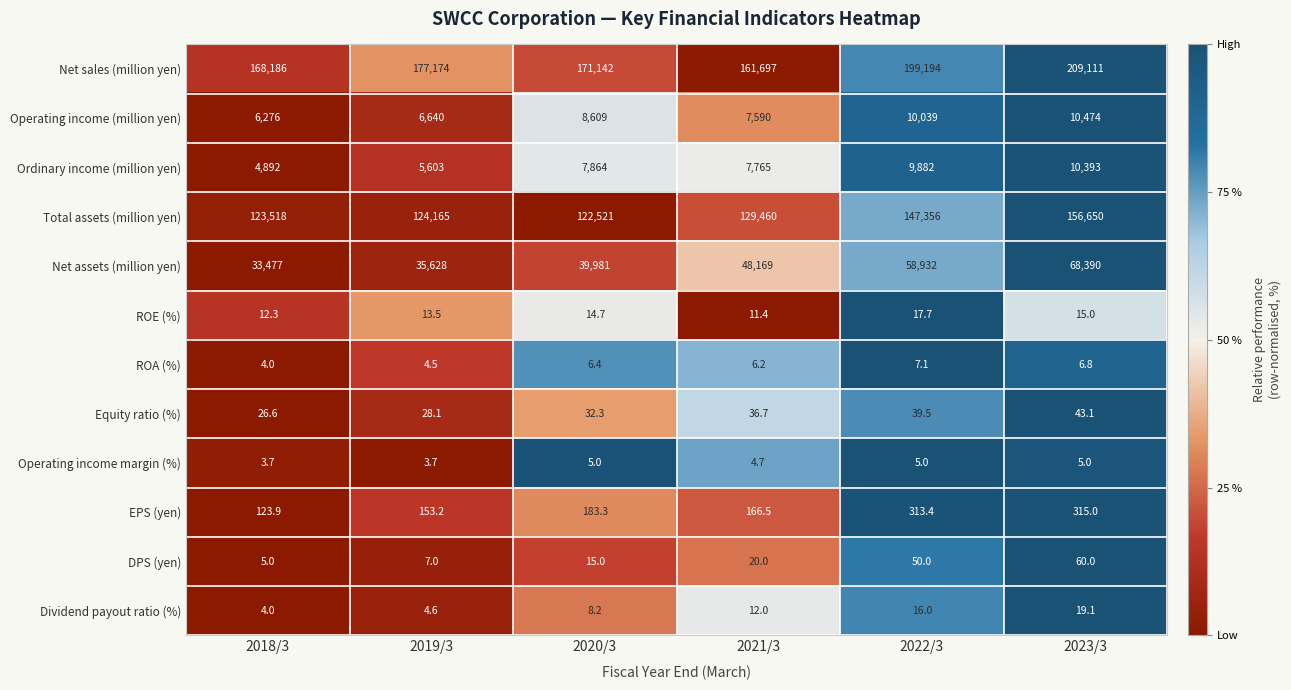

Which series has the largest total across all categories?

Net sales (million yen)